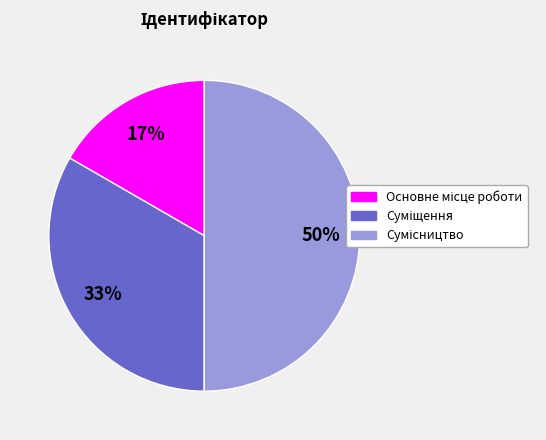

To the nearest percent, what is the average slice percentage?

33%